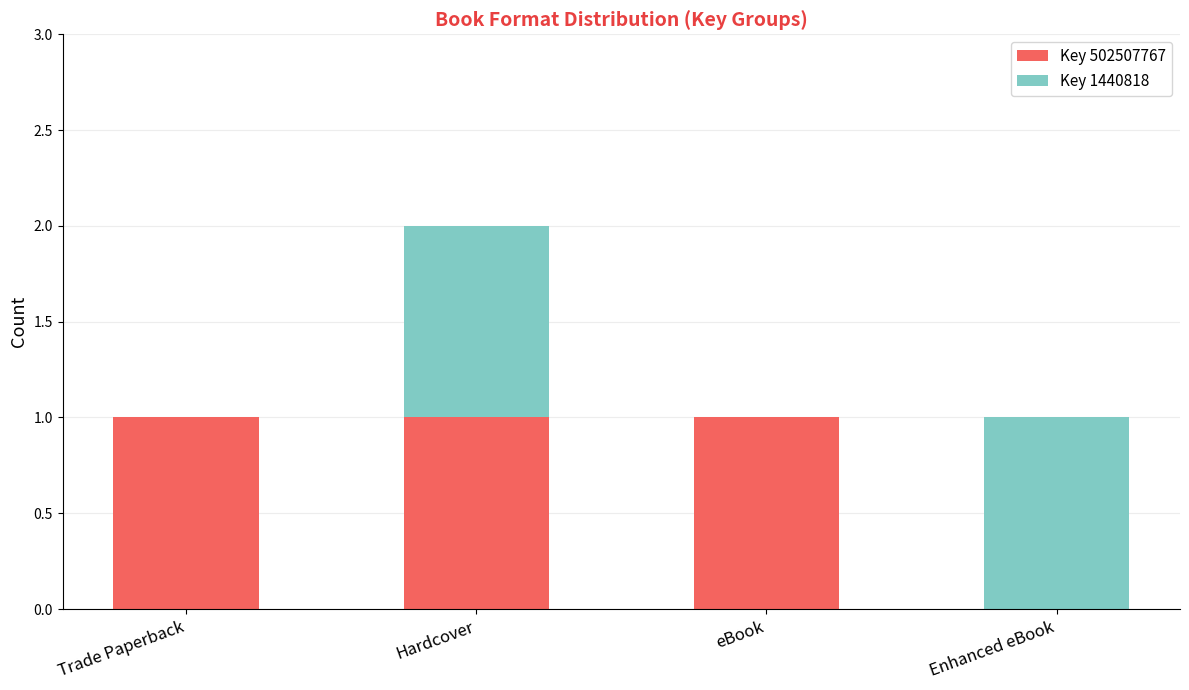

How many series are shown in this chart?

2